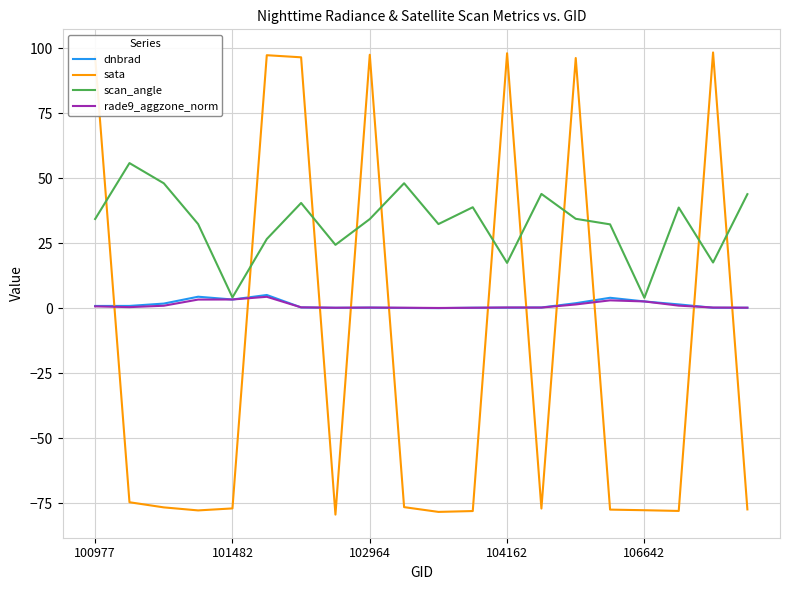

What is the sum of all rade9_aggzone_norm values?

24.2